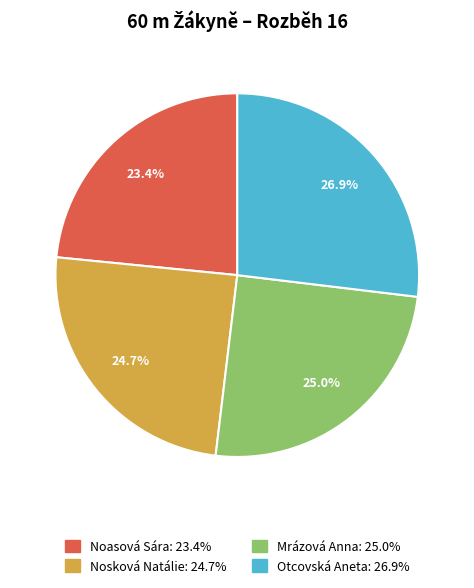

Which category has the smallest portion of the pie?

Noasová Sára